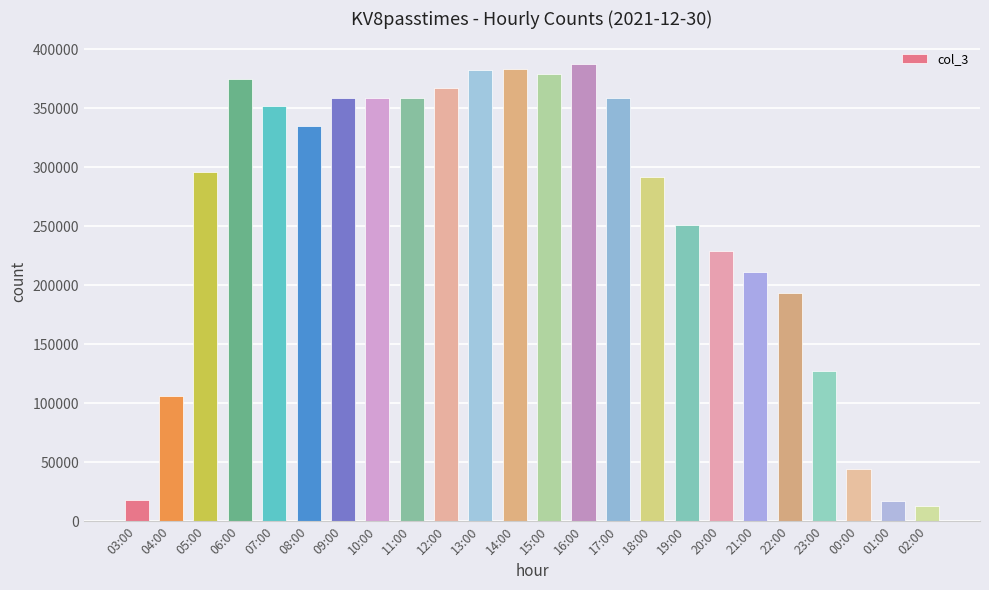

The value at 23:00 is 37742. True or false?

False